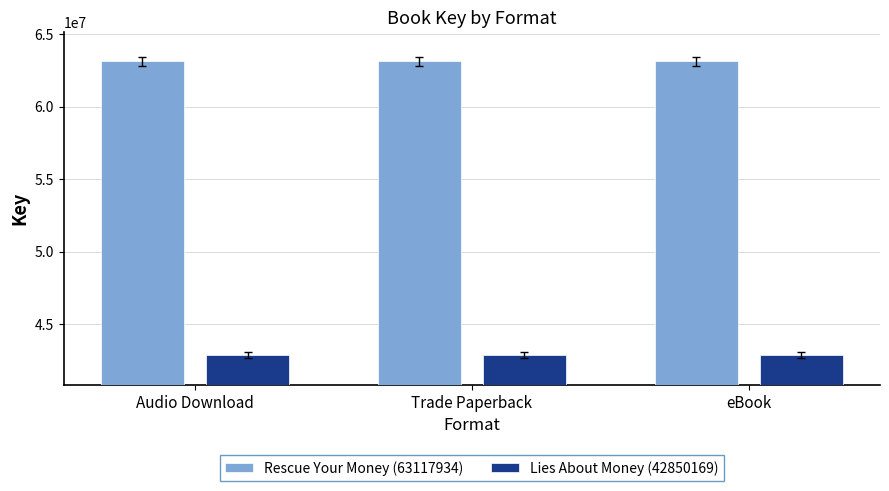

What is the spread (max minus min) of values at Audio Download?

20267765